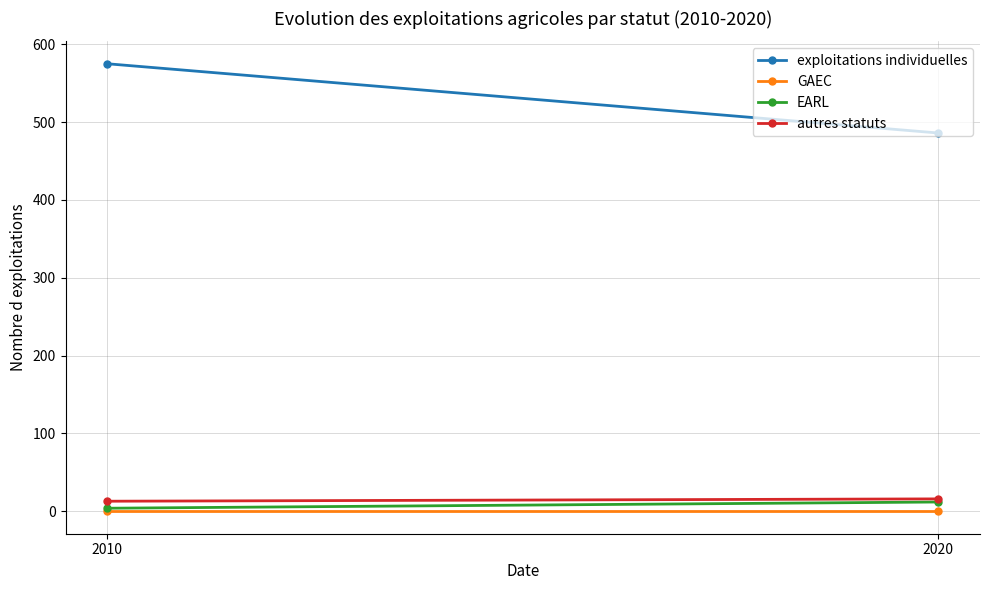

Which series has the largest total across all categories?

exploitations individuelles